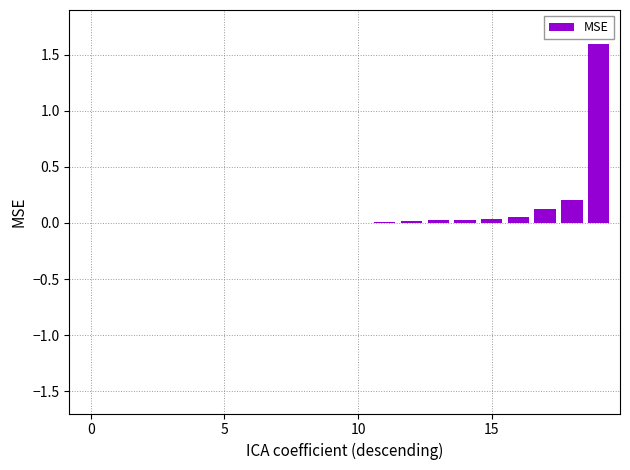

How many distinct data groups are displayed?

1